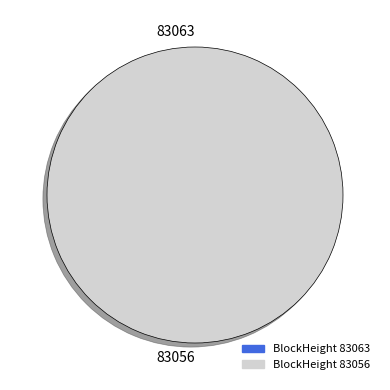

Between 83056 and 83063, which is larger?

83056